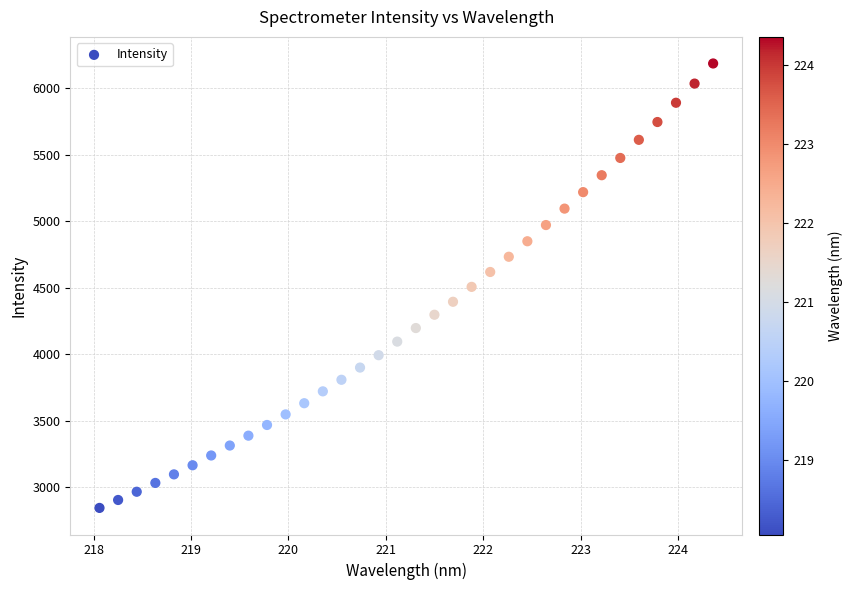

What is the range of X values (max minus min)?

6.3